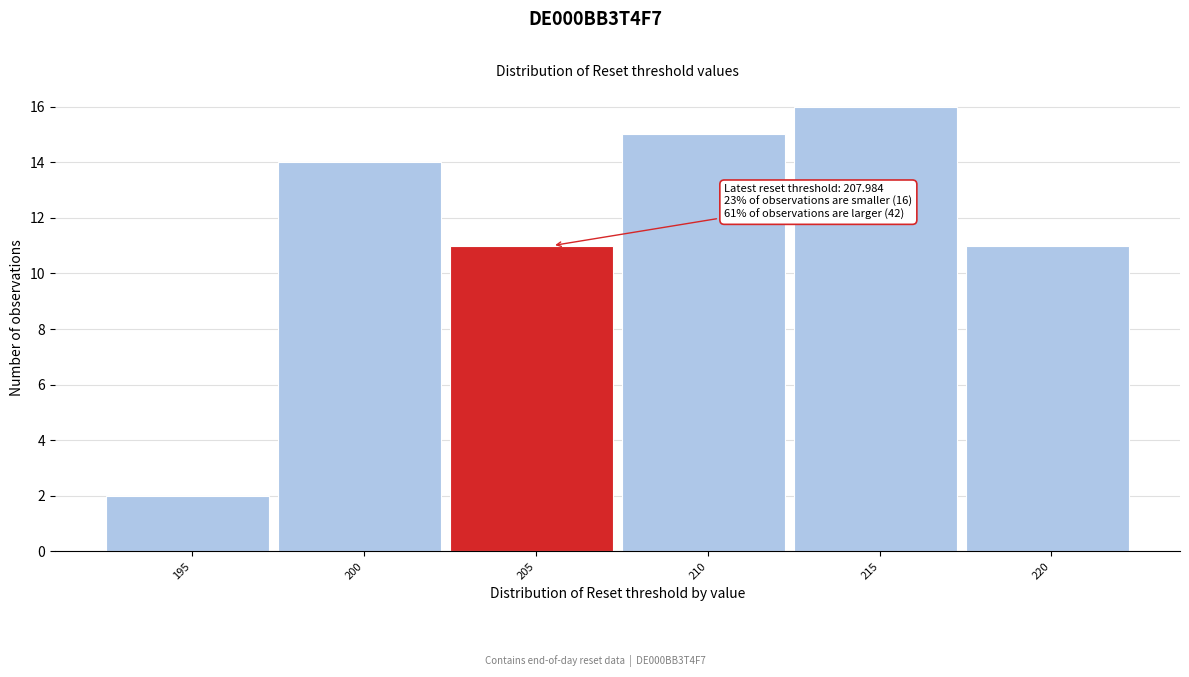

Reading left to right, list all the values displayed in this chart.

2	14	11	15	16	11